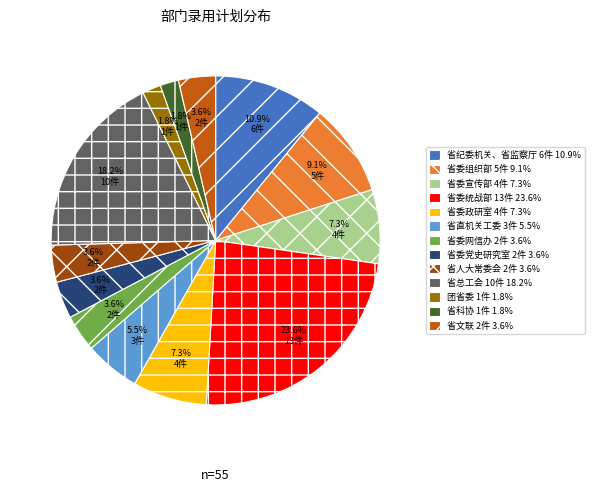

Is there any slice that represents more than half of the pie?

No